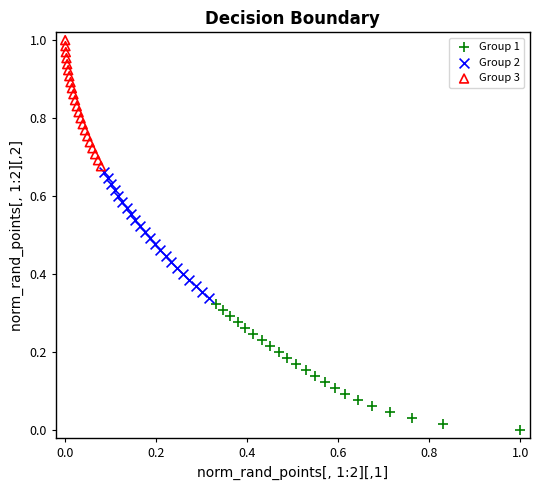

Which series reaches the minimum Y coordinate?

Group 1